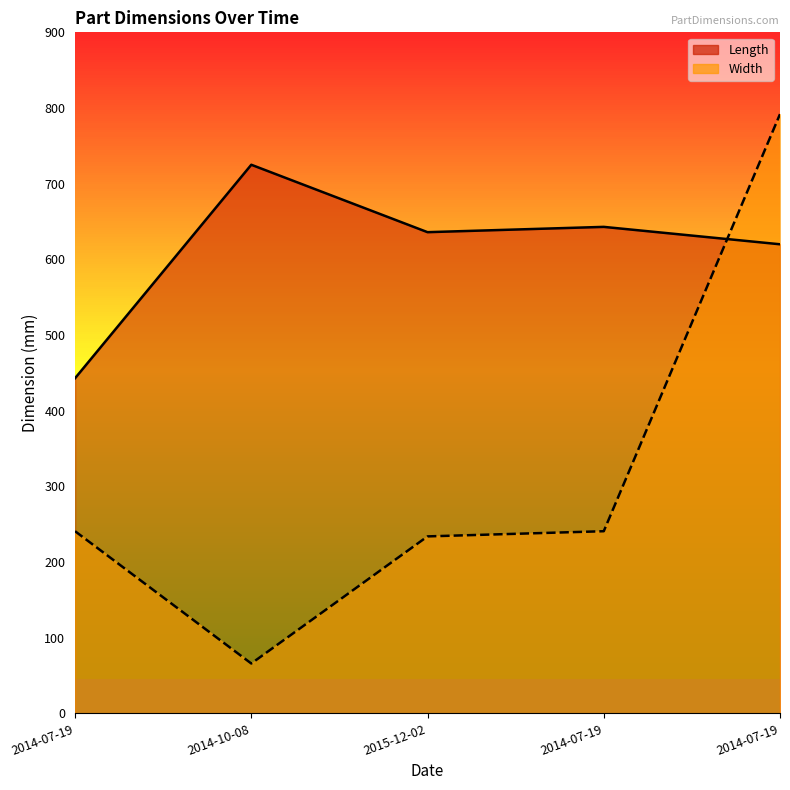

Which category has the lowest value in the Length series?

2014-07-19